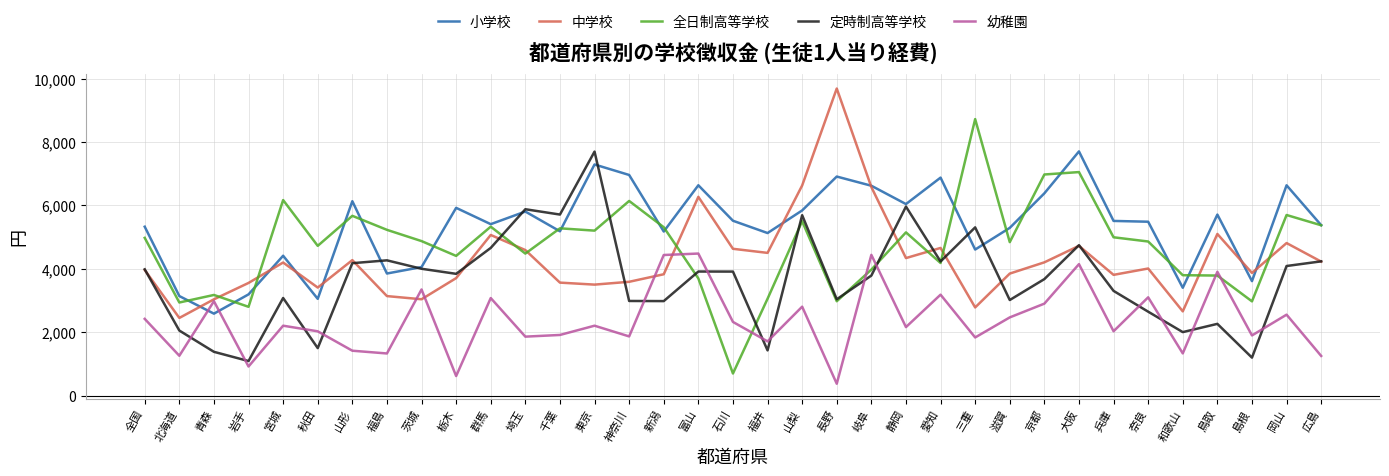

What is the difference between the highest and lowest values at 北海道?

1883